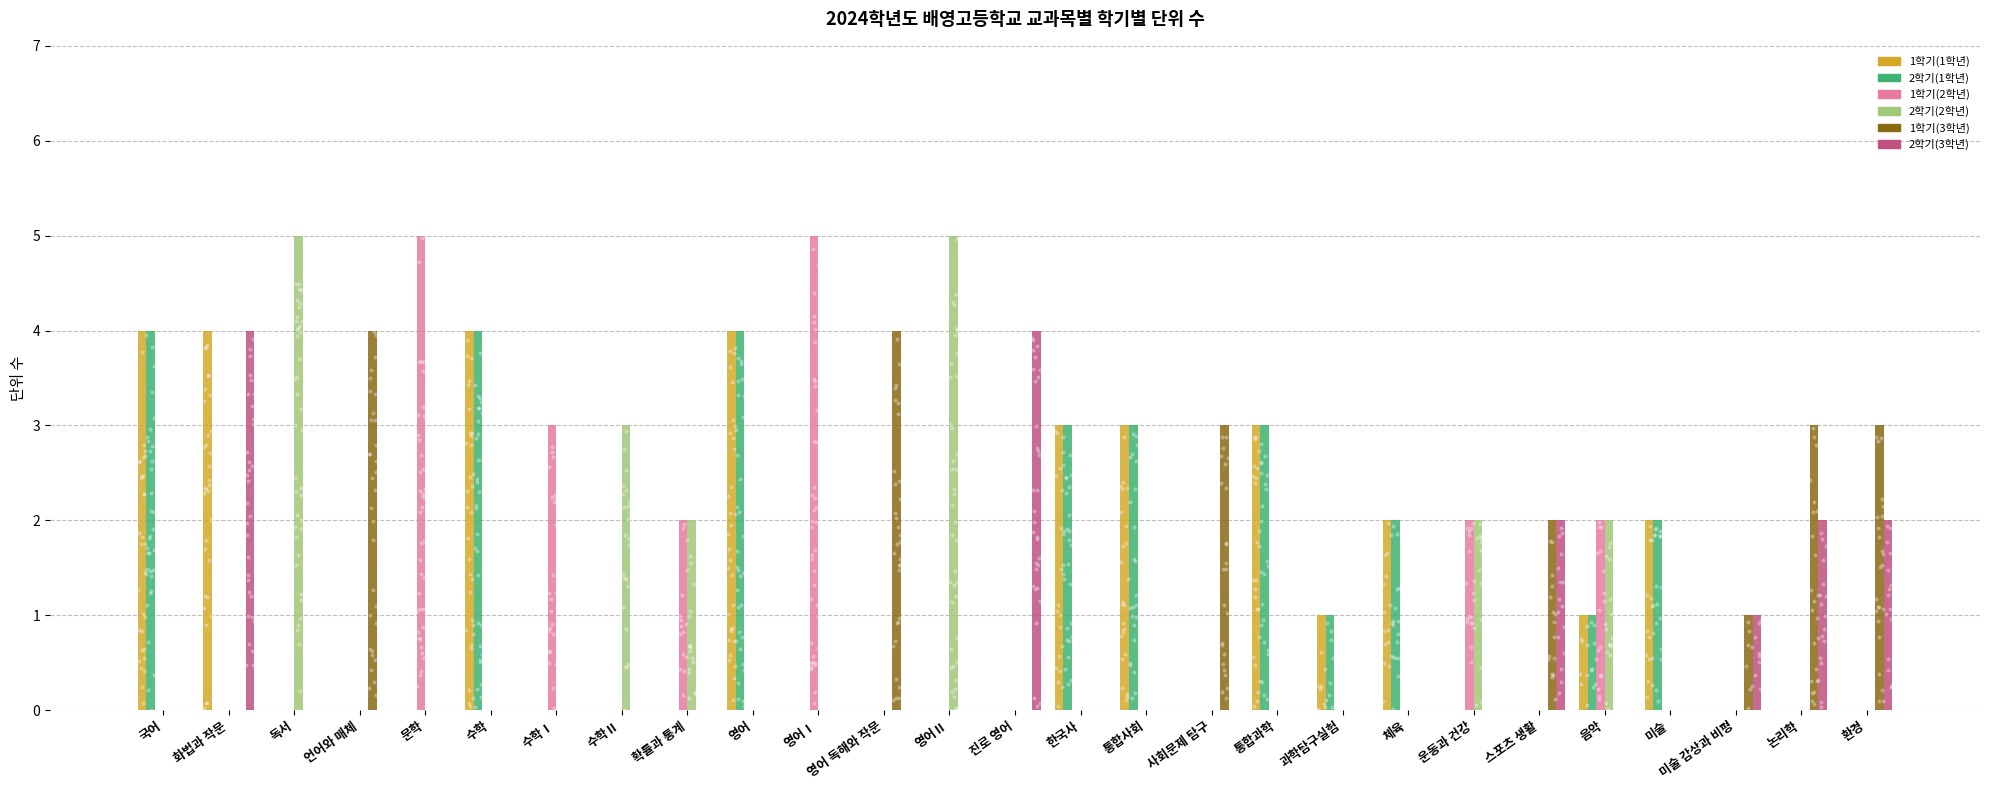

Which series has the largest total across all categories?

1학기(1학년)